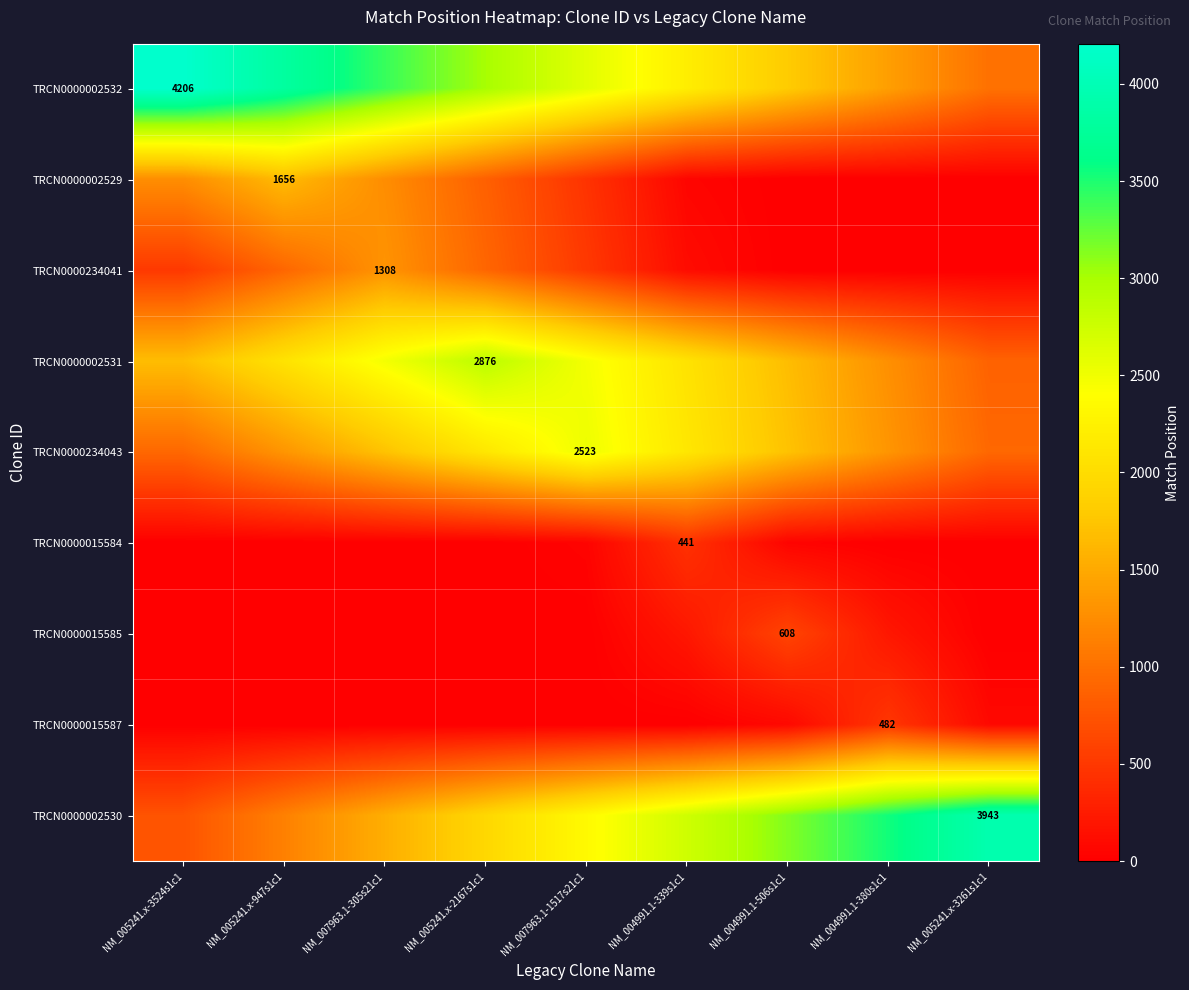

The value of TRCN0000234043 at NM_005241.x-947s1c1 is 1323. True or false?

True